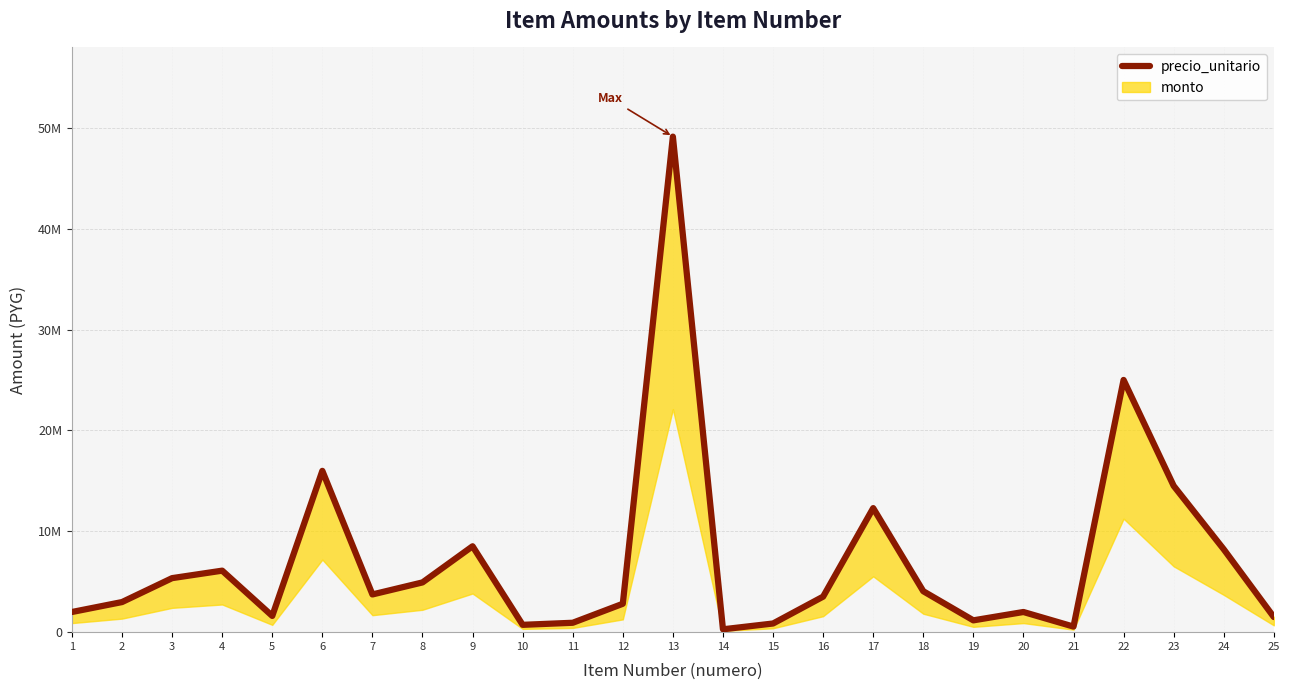

What is the sum of the values at 12 and 23?

17324685